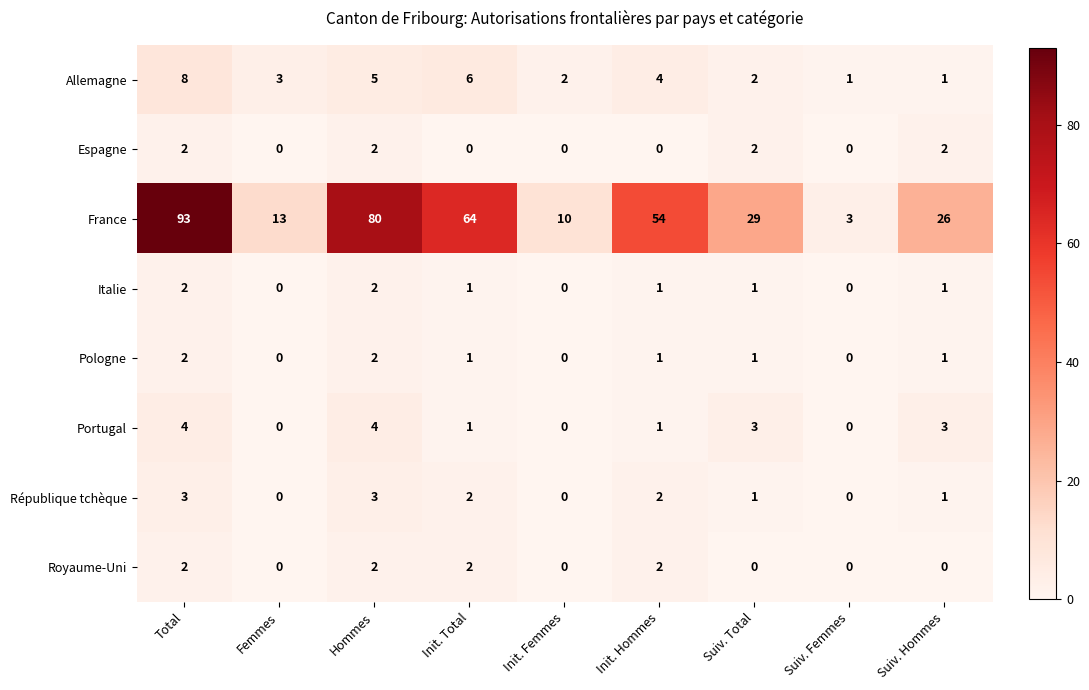

Which series has the largest total across all categories?

France